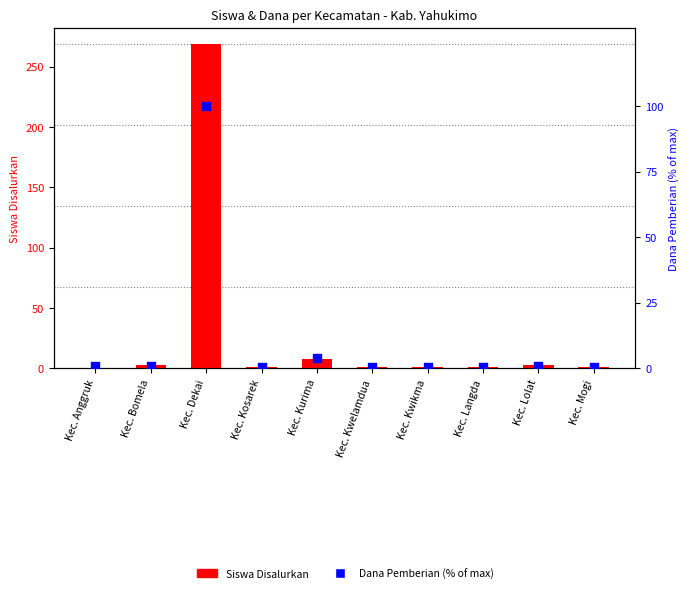

Which series has the widest spread of Y values?

Siswa Disalurkan